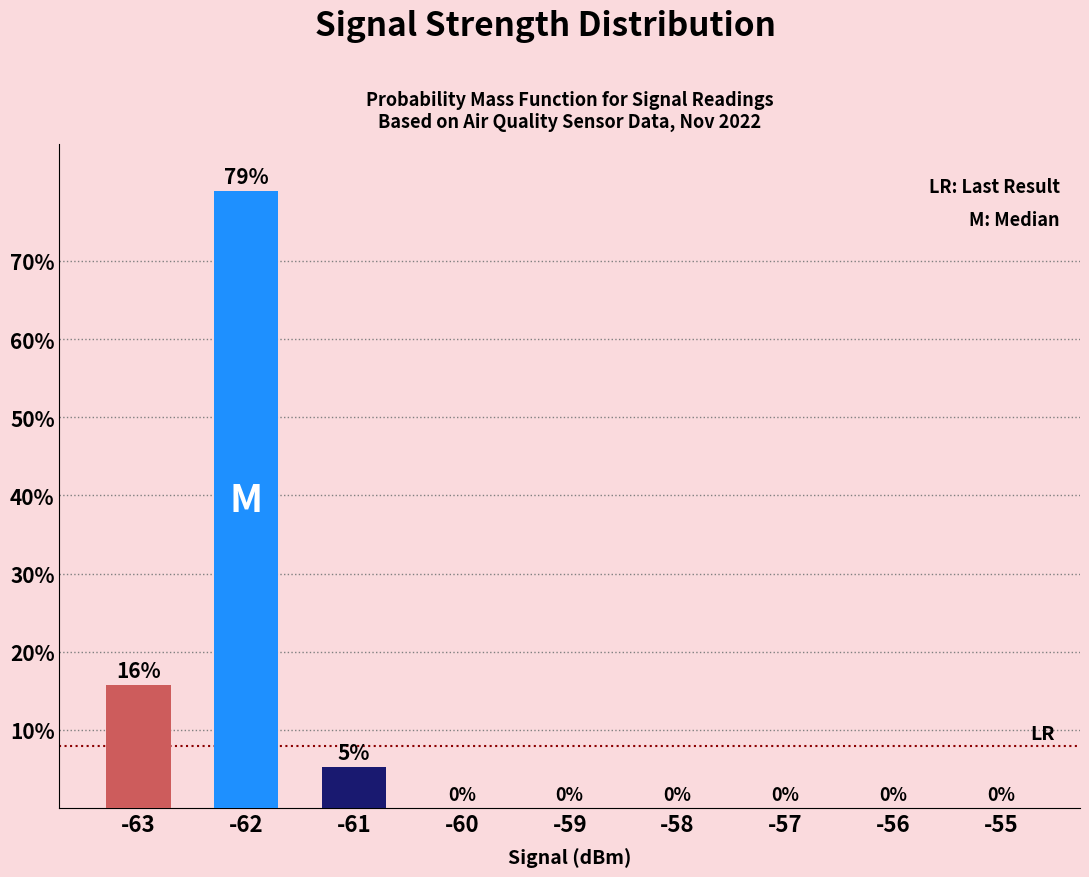

At which label is the value closest to 0?

-60